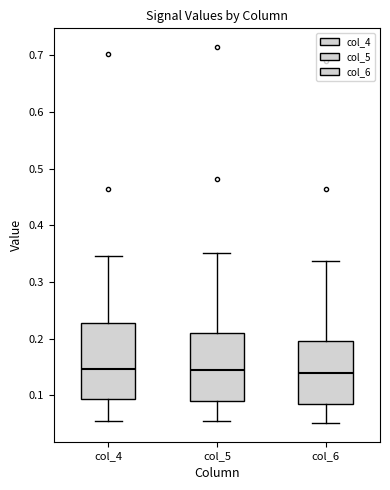

Comparing the boxes themselves (not the whiskers), which one is the tallest?

col_4